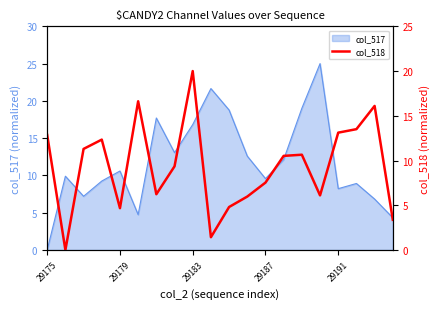

Is it true that col_517 equals 27.9 at 29183?

False